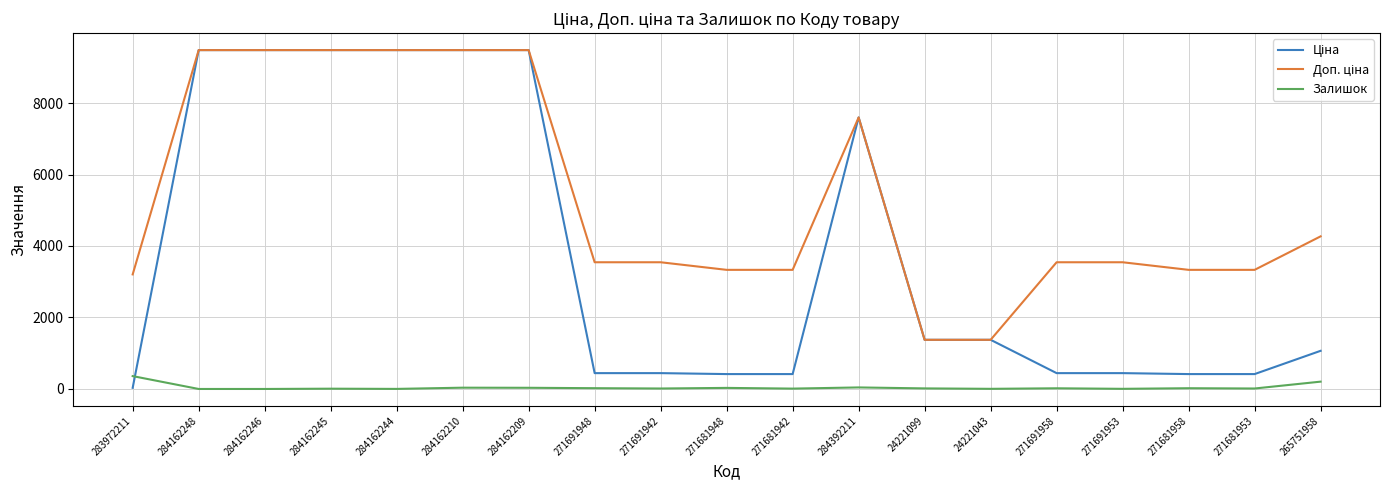

The Залишок series shows 13.0 at 271691942. True or false?

True